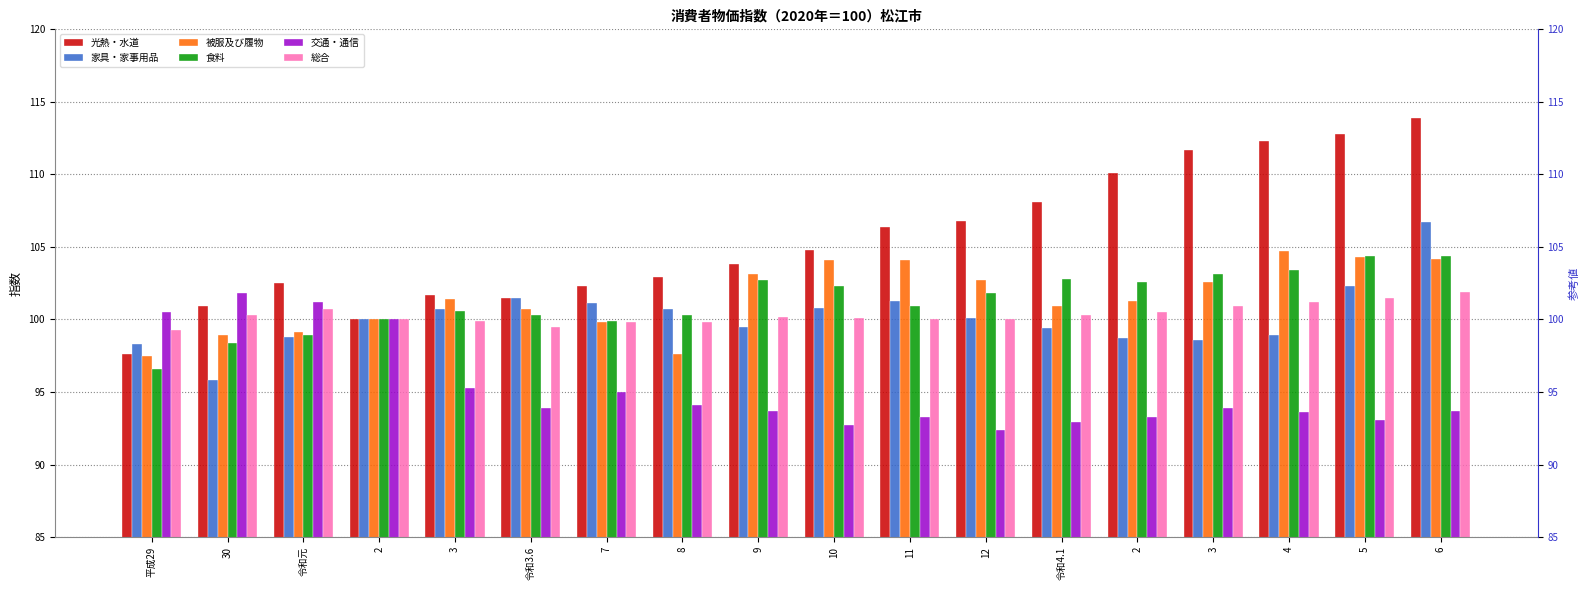

Rank the series at 令和3.6 from lowest to highest value.

交通・通信, 総合, 食料, 被服及び履物, 光熱・水道, 家具・家事用品